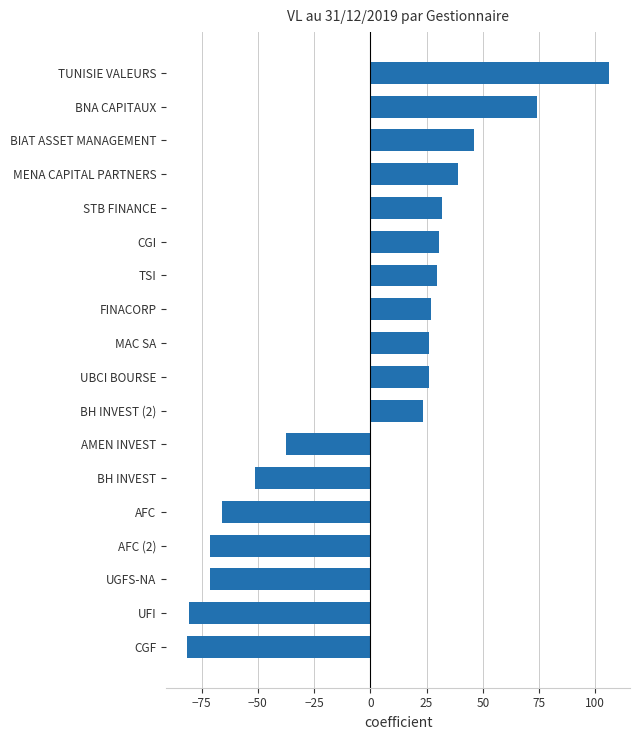

What is the difference between the maximum and minimum values?

187.4